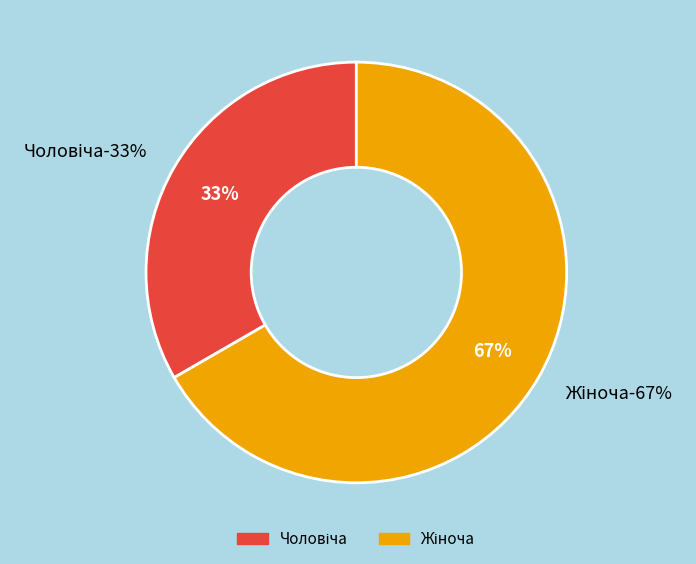

Is the sum of Жіноча and Чоловіча greater than half?

Yes